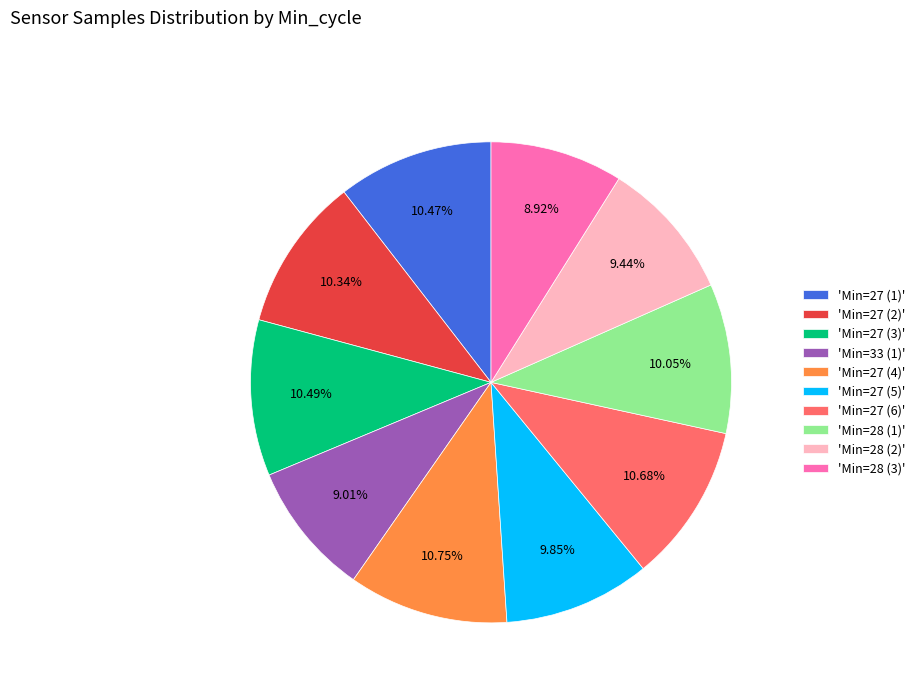

Combined, do 'Min=33 (1)' and 'Min=28 (2)' account for over 50%?

No